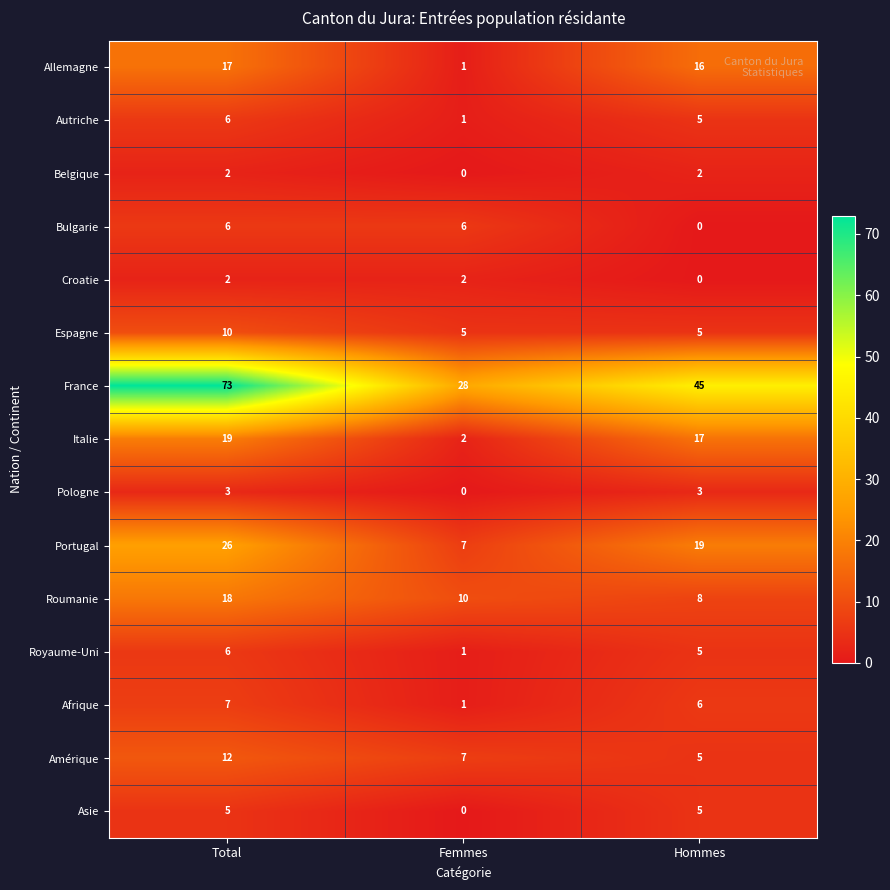

At which category does the chart reach its peak across all series?

Total